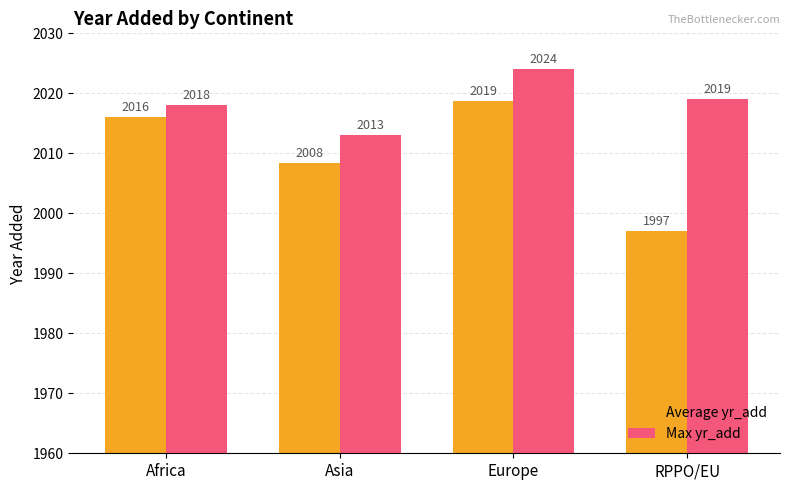

What is the minimum value shown in the chart?

1997.0